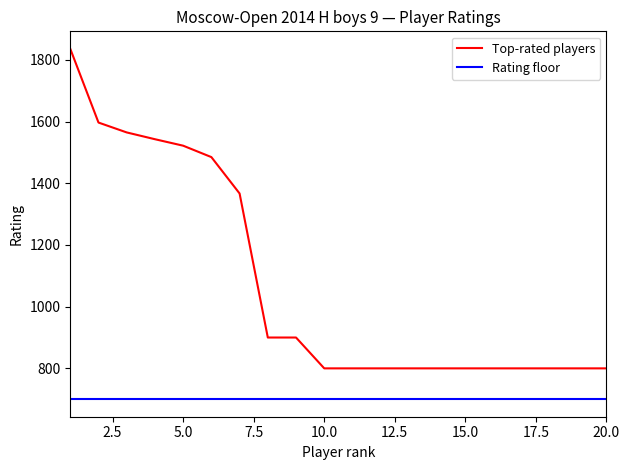

Which series has the widest spread of values?

Top-rated players